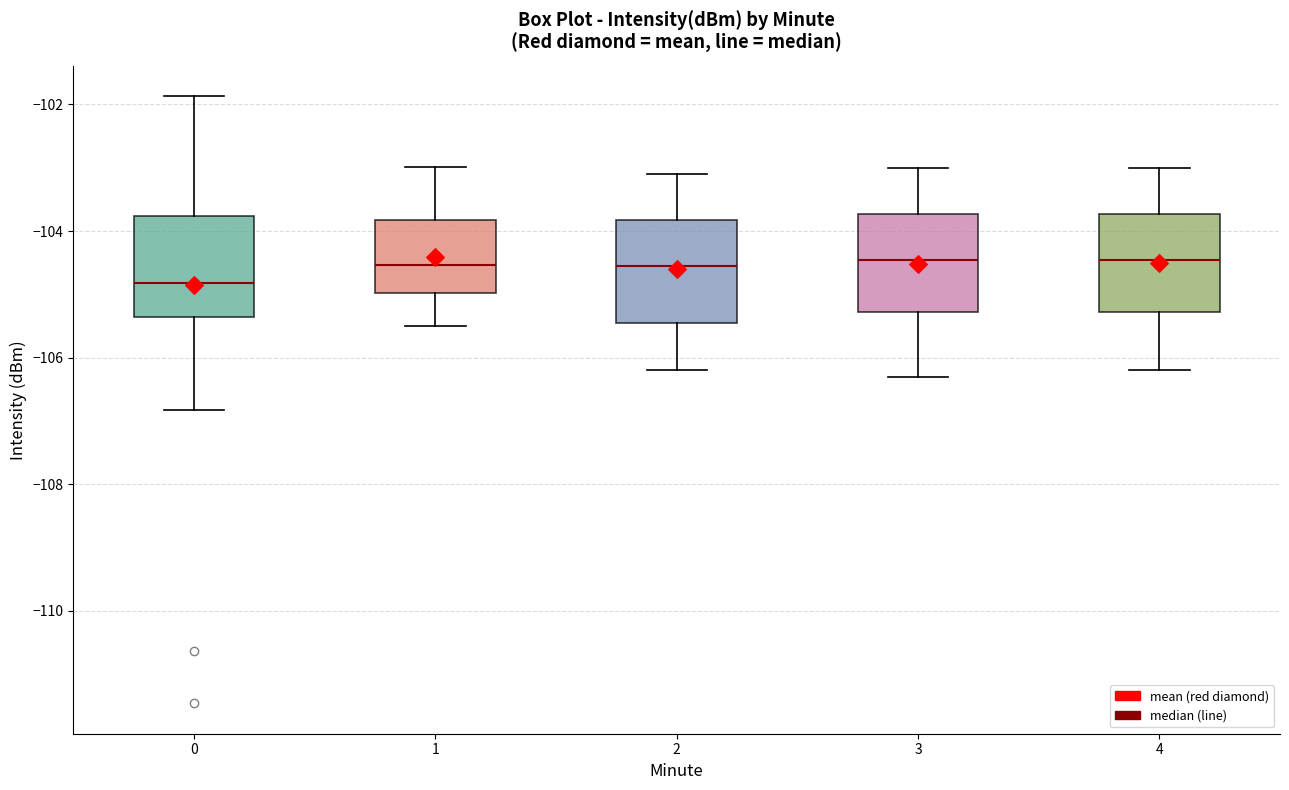

Where does the upper whisker of the box at x = 4 end on the y-axis? The values are not printed on the chart, so give them approximately, as read against the axis.

-103.0